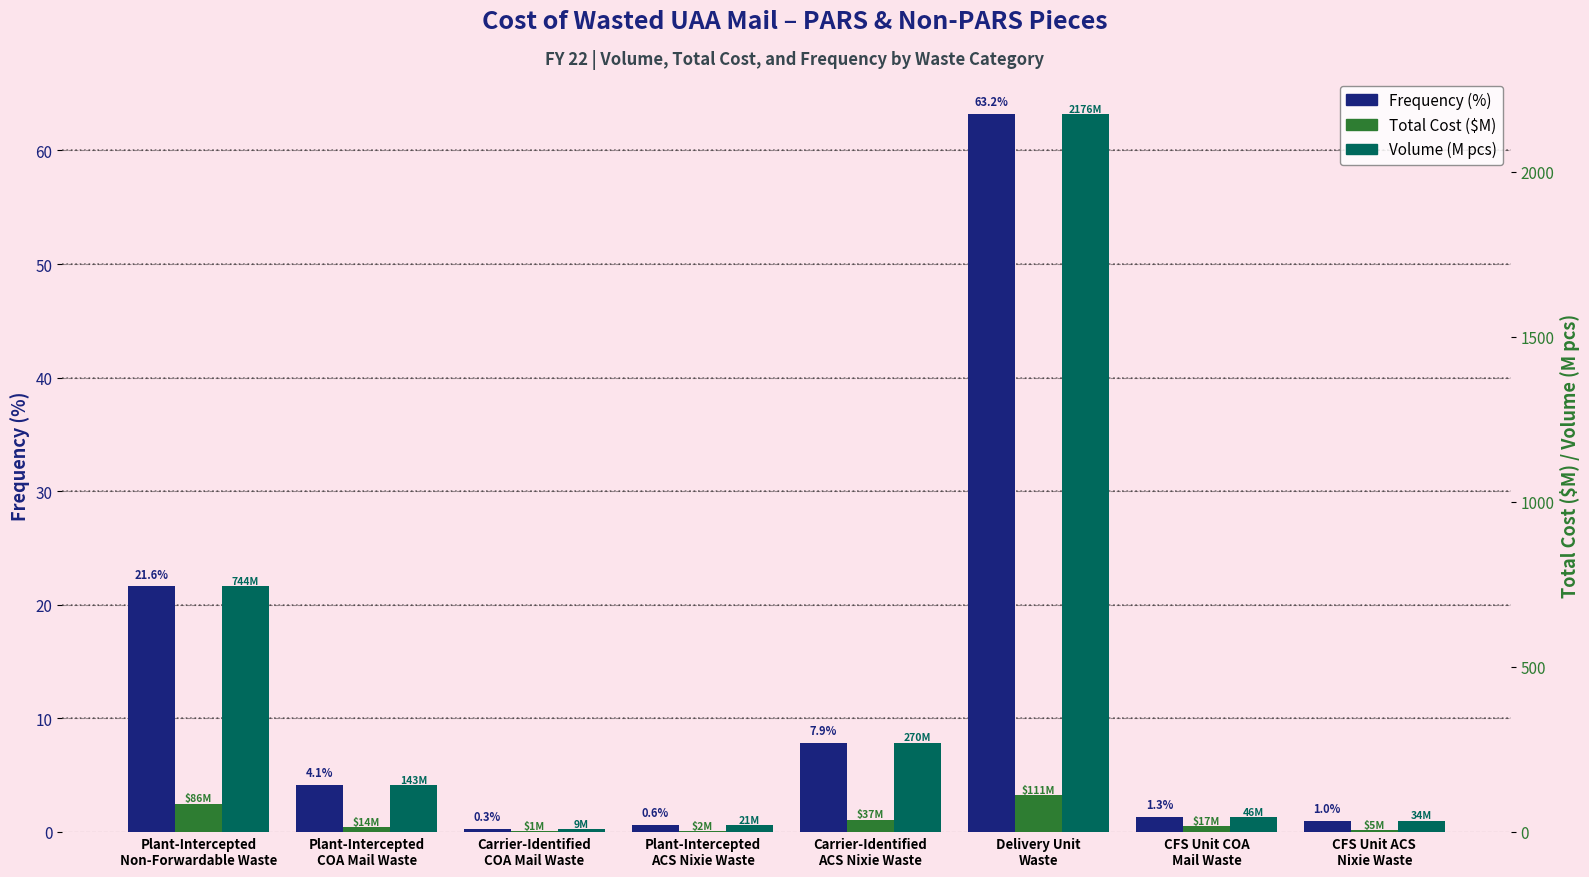

What is the sum of all Total Cost ($M) values?

273.8